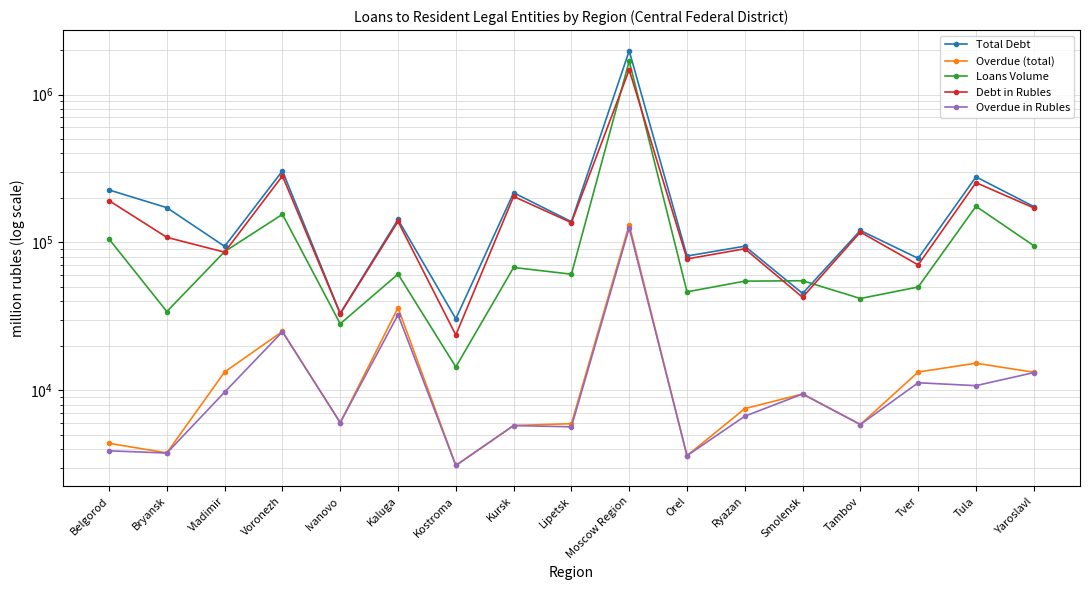

True or false: Overdue (total) and Total Debt intersect in this chart.

False